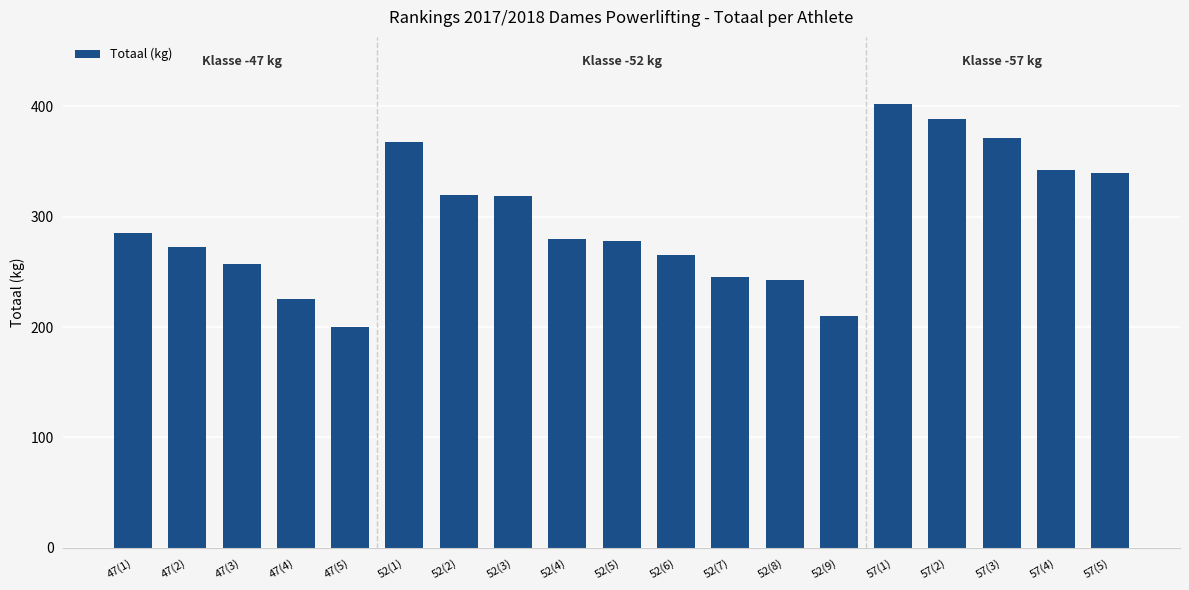

What is the value of the 13th bar from the left?

242.5